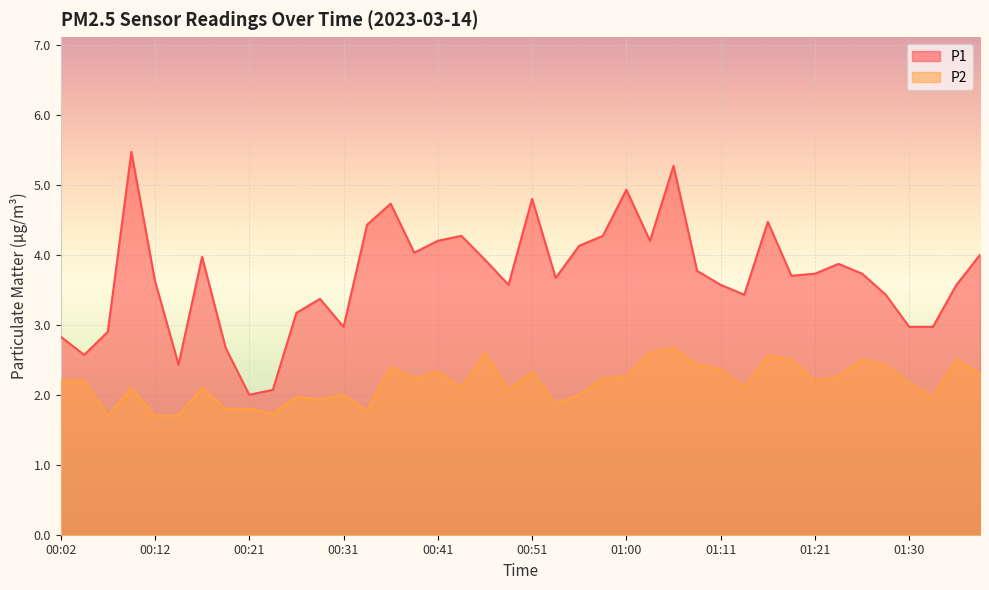

True or false: P1 has more than 0 points higher than both neighbors.

True